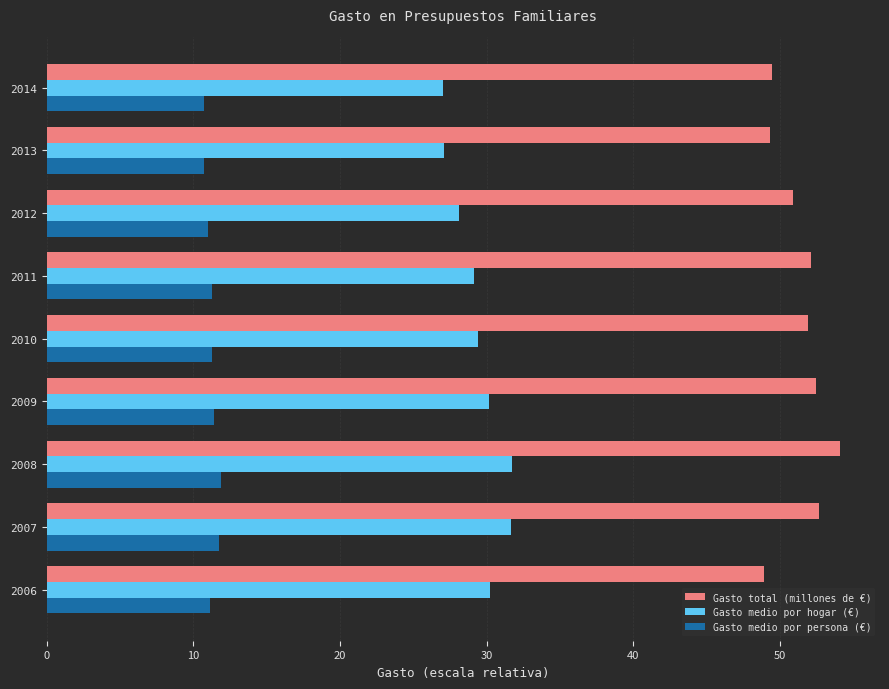

Count the number of data series in this chart.

3